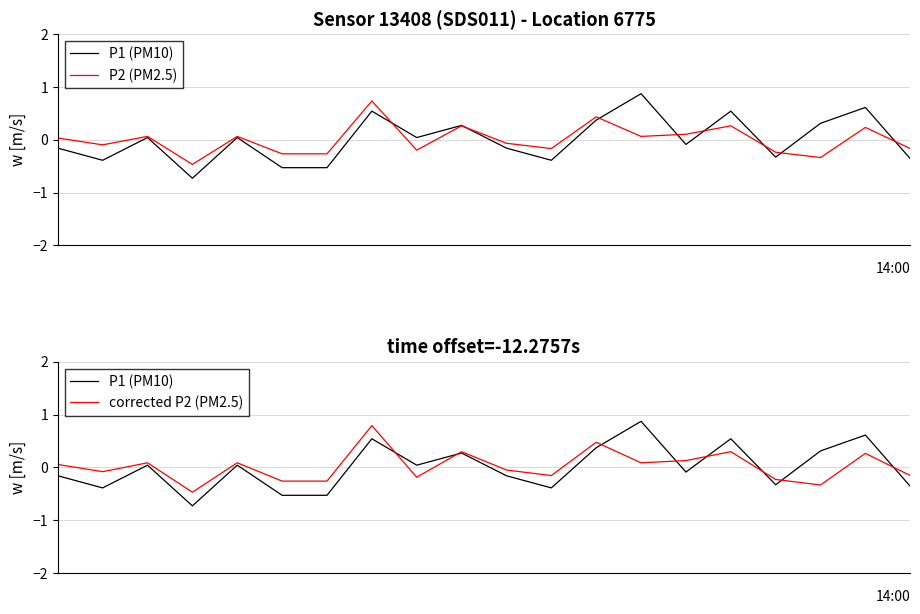

At which category does P1 (PM10) reach its first local valley?

1